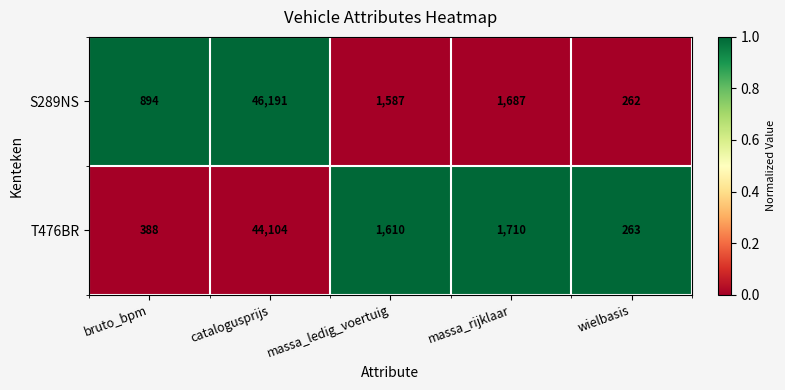

Rank the series by their average value, from lowest to highest.

T476BR, S289NS